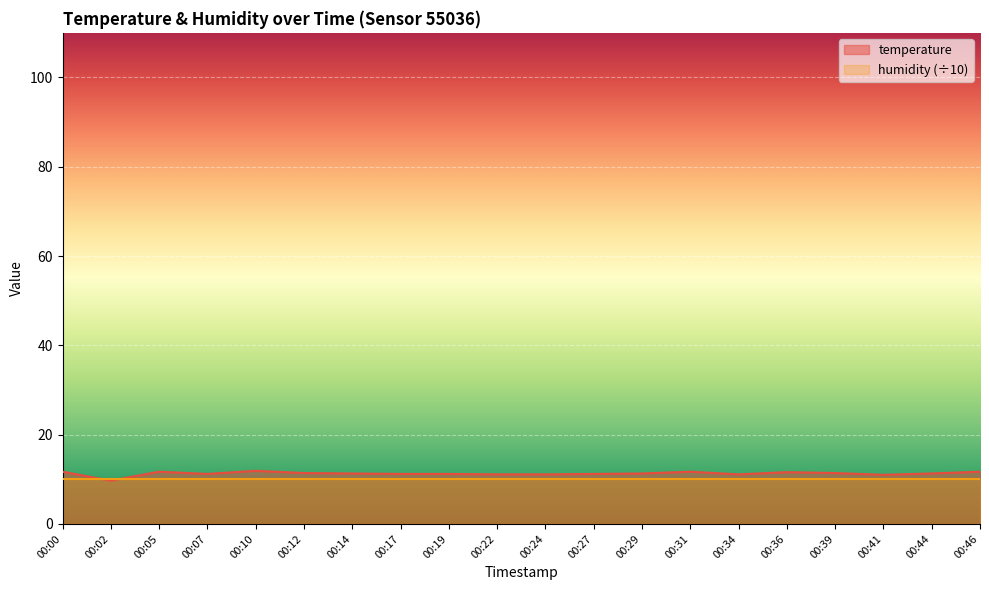

What is the difference between the values at 00:46 and 00:39?

0.3